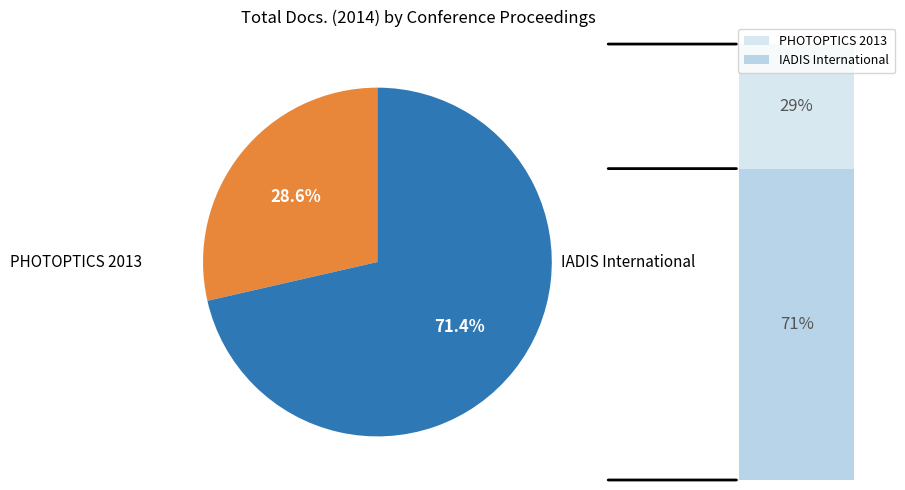

Is there any slice that represents more than half of the pie?

Yes